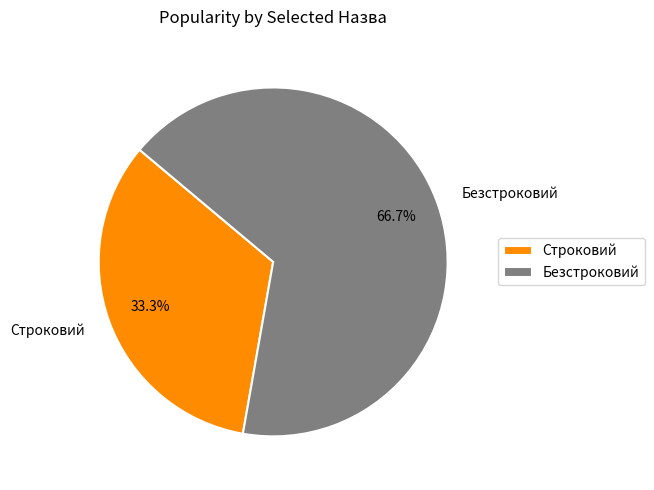

To the nearest percent, what percentage of the pie is Безстроковий?

67%